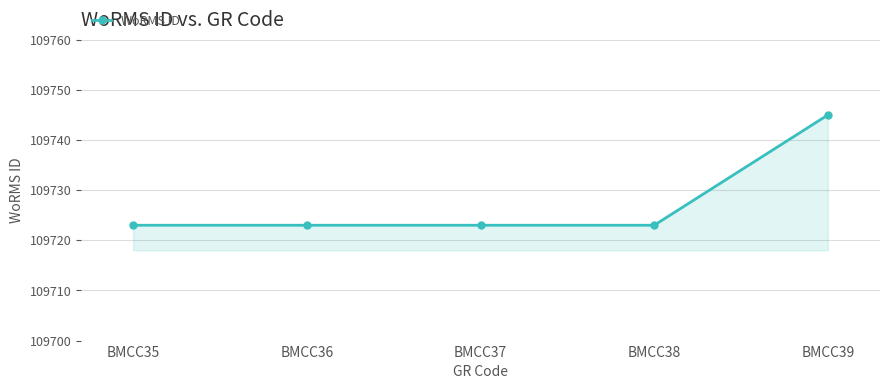

How many lines are shown in the chart?

1